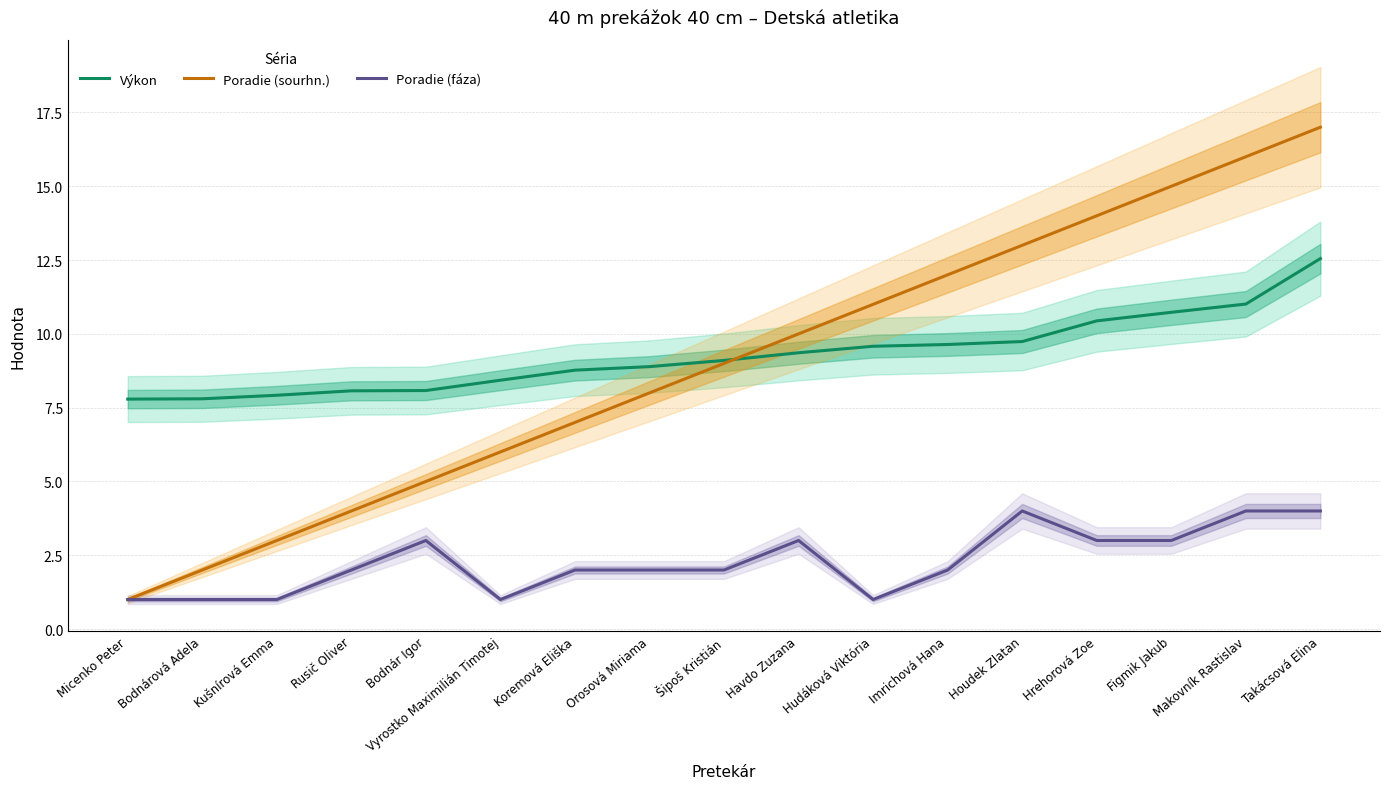

Reading right to left, what are all the values shown in this chart?

Výkon: Takácsová Elina=12.6	Makovník Rastislav=11.0	Figmik Jakub=10.7	Hrehorová Zoe=10.4	Houdek Zlatan=9.7	Imrichová Hana=9.6	Hudáková Viktória=9.6	Havdo Zuzana=9.4	Šipoš Kristián=9.1	Orosová Miriama=8.9	Koremová Eliška=8.8	Vyrostko Maximilián Timotej=8.4	Bodnár Igor=8.1	Rusič Oliver=8.1	Kušnírová Emma=7.9	Bodnárová Adela=7.8	Micenko Peter=7.8
Poradie (sourhn.): Takácsová Elina=17.0	Makovník Rastislav=16.0	Figmik Jakub=15.0	Hrehorová Zoe=14.0	Houdek Zlatan=13.0	Imrichová Hana=12.0	Hudáková Viktória=11.0	Havdo Zuzana=10.0	Šipoš Kristián=9.0	Orosová Miriama=8.0	Koremová Eliška=7.0	Vyrostko Maximilián Timotej=6.0	Bodnár Igor=5.0	Rusič Oliver=4.0	Kušnírová Emma=3.0	Bodnárová Adela=2.0	Micenko Peter=1.0
Poradie (fáza): Takácsová Elina=4.0	Makovník Rastislav=4.0	Figmik Jakub=3.0	Hrehorová Zoe=3.0	Houdek Zlatan=4.0	Imrichová Hana=2.0	Hudáková Viktória=1.0	Havdo Zuzana=3.0	Šipoš Kristián=2.0	Orosová Miriama=2.0	Koremová Eliška=2.0	Vyrostko Maximilián Timotej=1.0	Bodnár Igor=3.0	Rusič Oliver=2.0	Kušnírová Emma=1.0	Bodnárová Adela=1.0	Micenko Peter=1.0